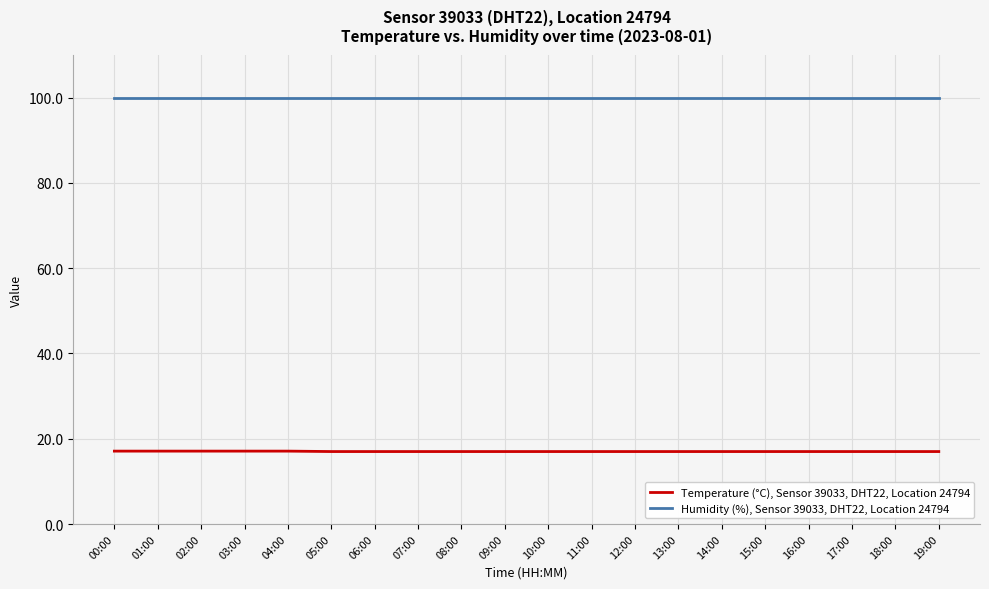

What position from the left is 13:00?

14